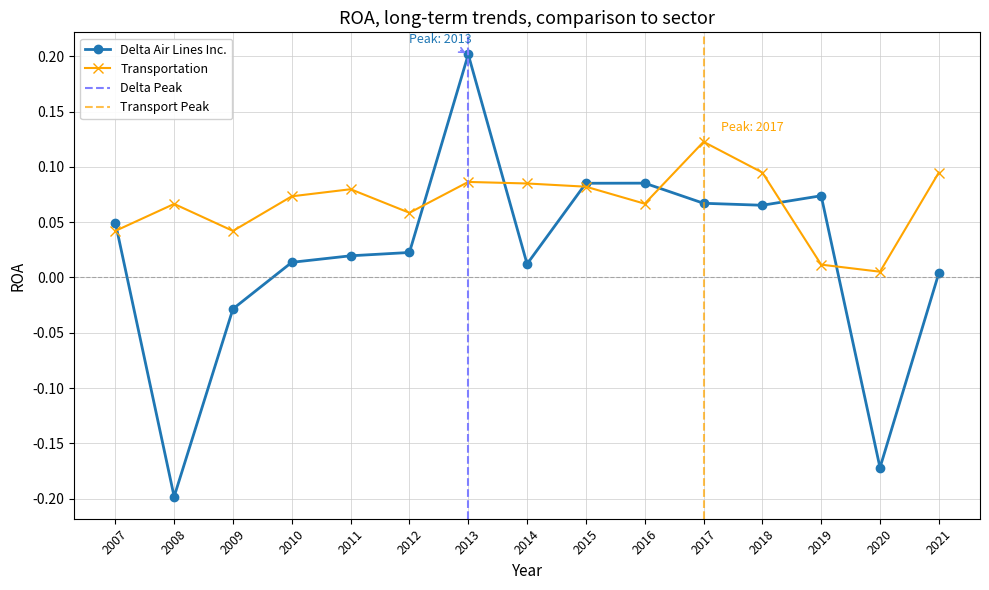

True or false: Transportation and Delta Air Lines Inc. intersect in this chart.

True